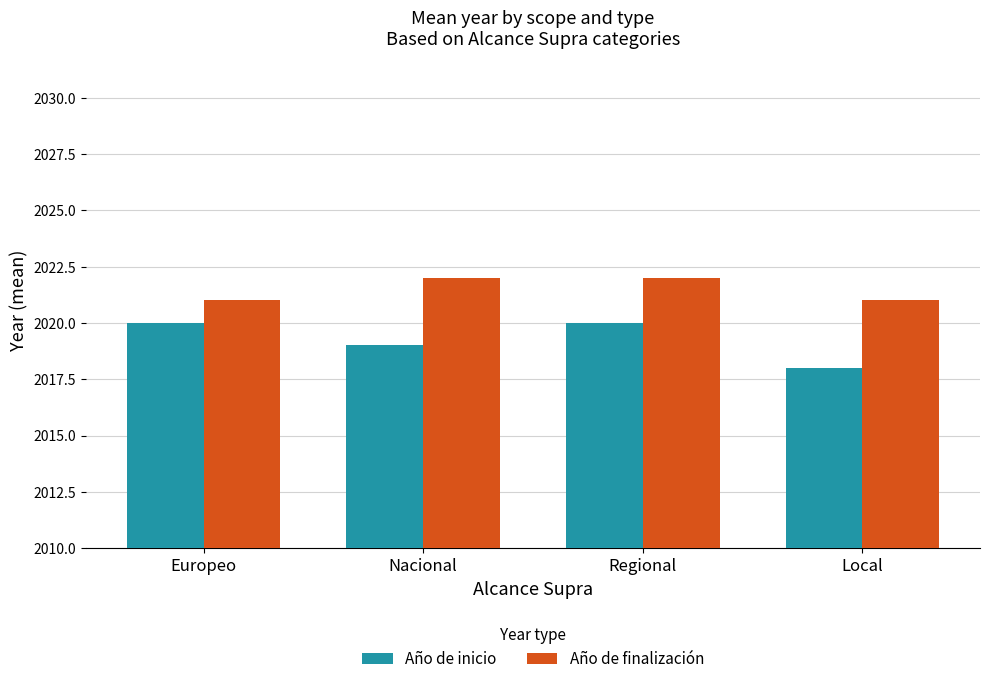

How many series are shown in this chart?

2